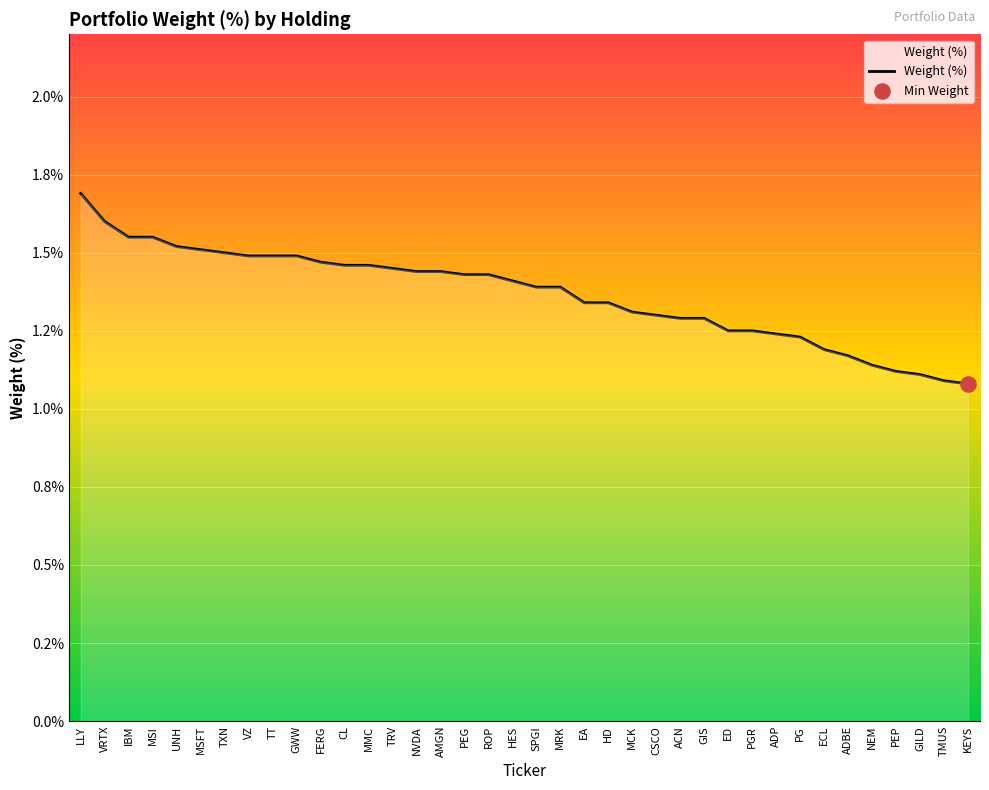

What is the change in value from ADBE to KEYS?

-0.1